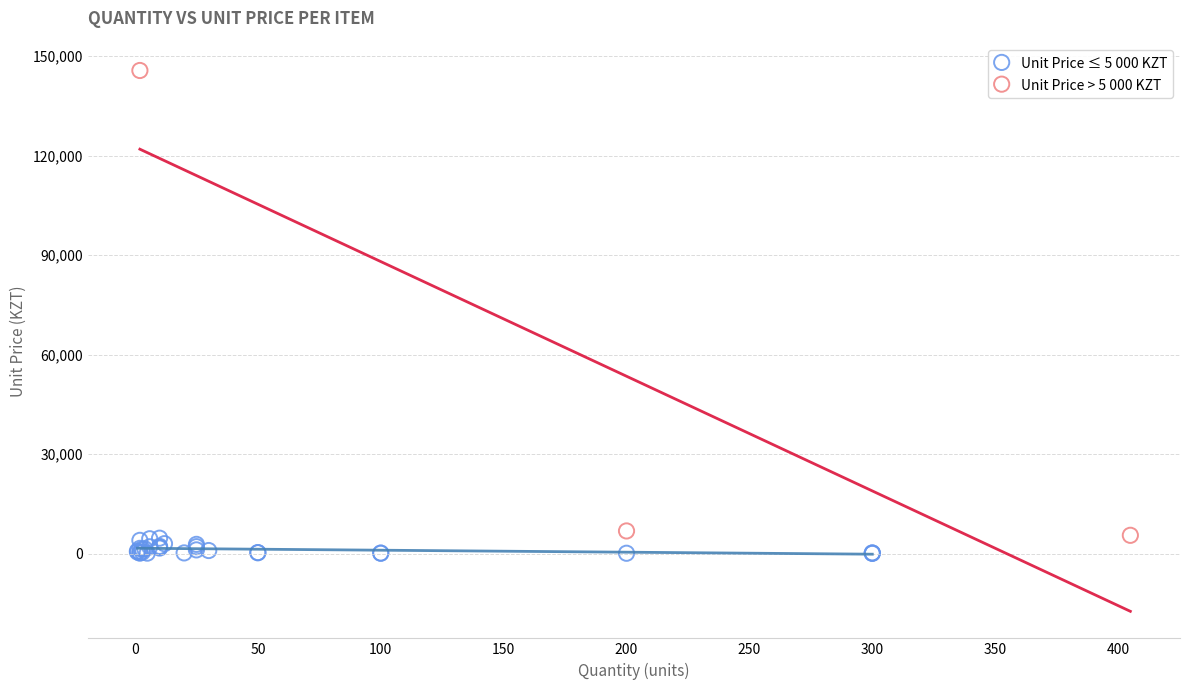

What are all the series names shown in the legend?

Unit Price ≤ 5 000 KZT, Unit Price > 5 000 KZT